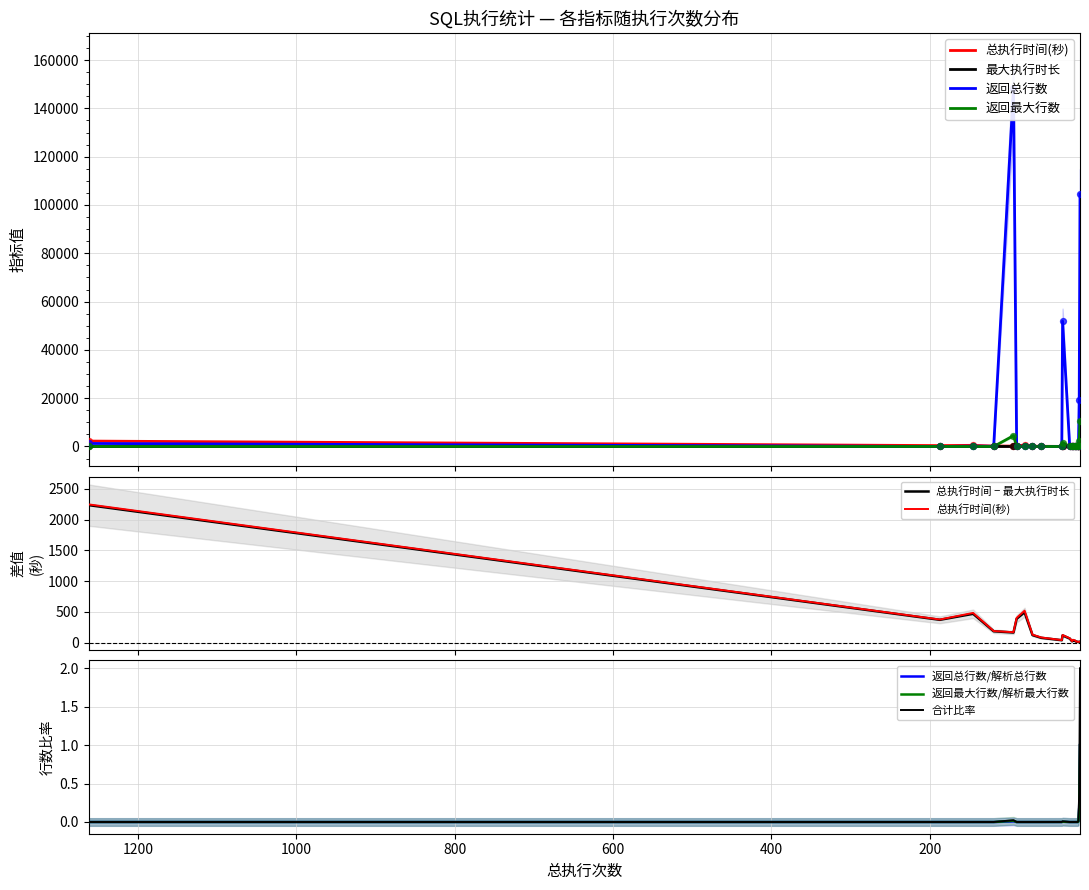

What is the total value across all series at 145?

645